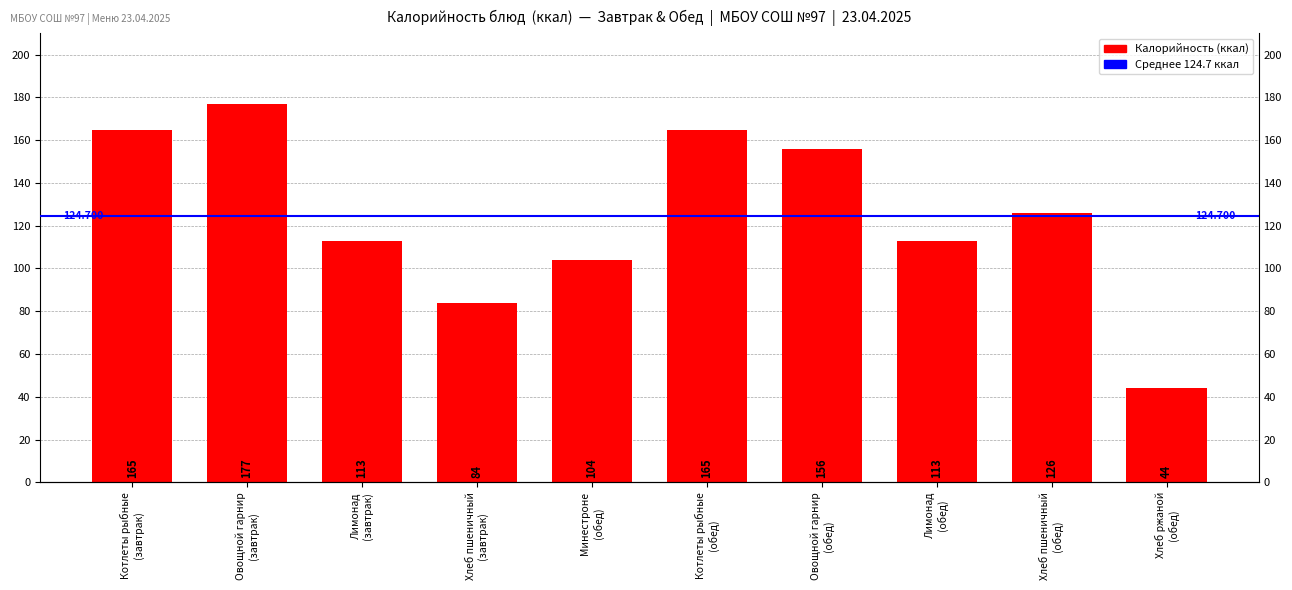

How many categories are shown in the chart?

10